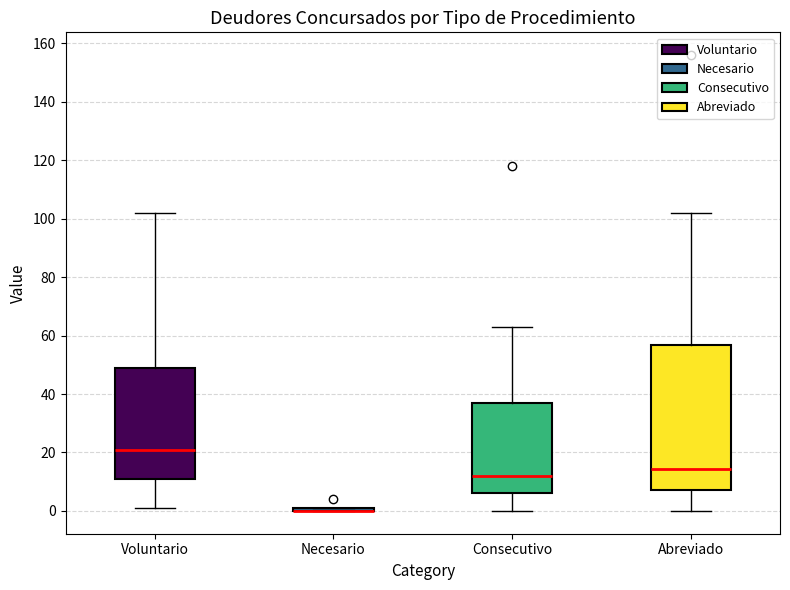

Reading left to right, transcribe this box plot: for each box, give where its median line is, the range the box spans, and where its two whiskers end, as read against the y-axis. The values are not printed on the chart, so give them approximately, as read against the axis.

Voluntario: median 22, box 12 to 48, whiskers 2 to 102
Necesario: box collapsed to a line at 0, whiskers 0 to 2
Consecutivo: median 12, box 6 to 38, whiskers 0 to 64
Abreviado: median 14, box 8 to 56, whiskers 0 to 102